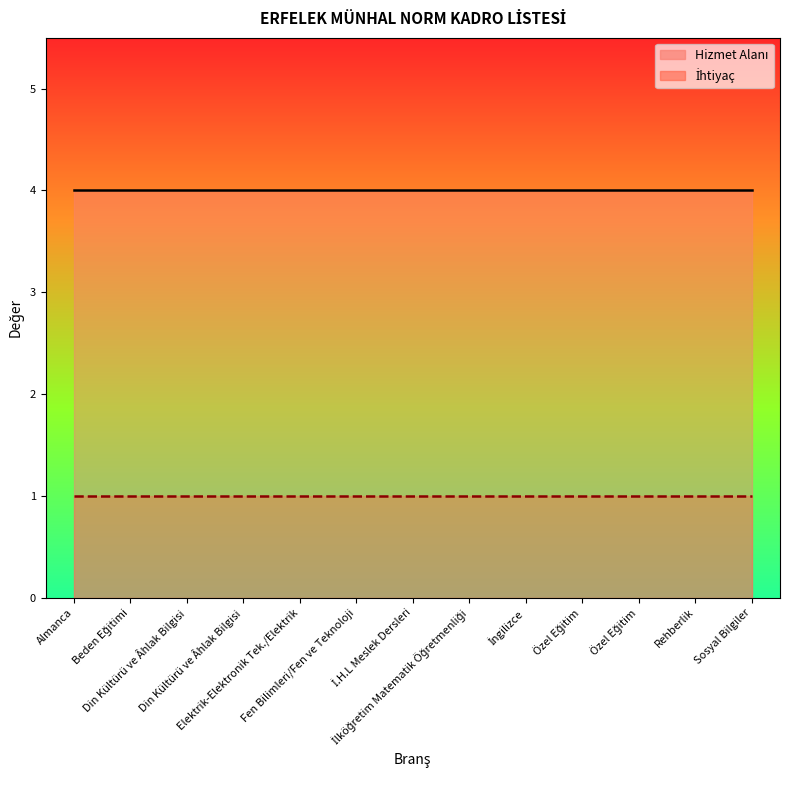

True or false: İhtiyaç and Hizmet Alanı cross at least once.

False